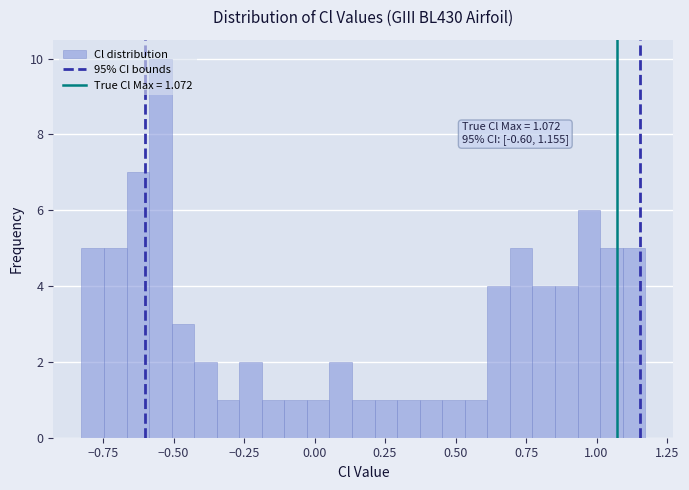

Read against the x-axis, roughly where is the centre of the tallest bar?

-0.55